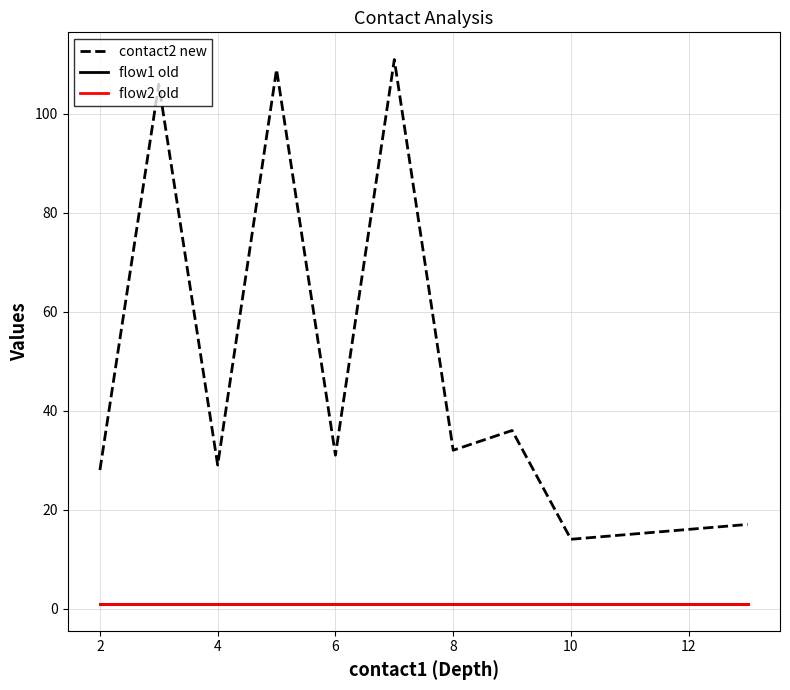

Reading right to left, list all the values displayed in this chart.

contact2 new: 17	16	15	14	36	32	111	31	109	29	106	28
flow1 old: 1	1	1	1	1	1	1	1	1	1	1	1
flow2 old: 1	1	1	1	1	1	1	1	1	1	1	1